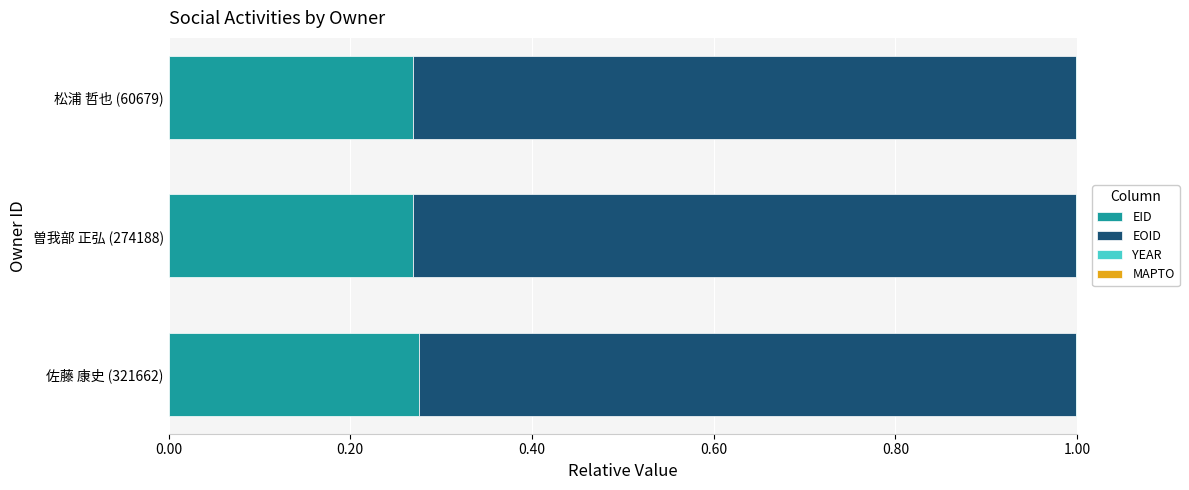

How many categories are shown in the chart?

3